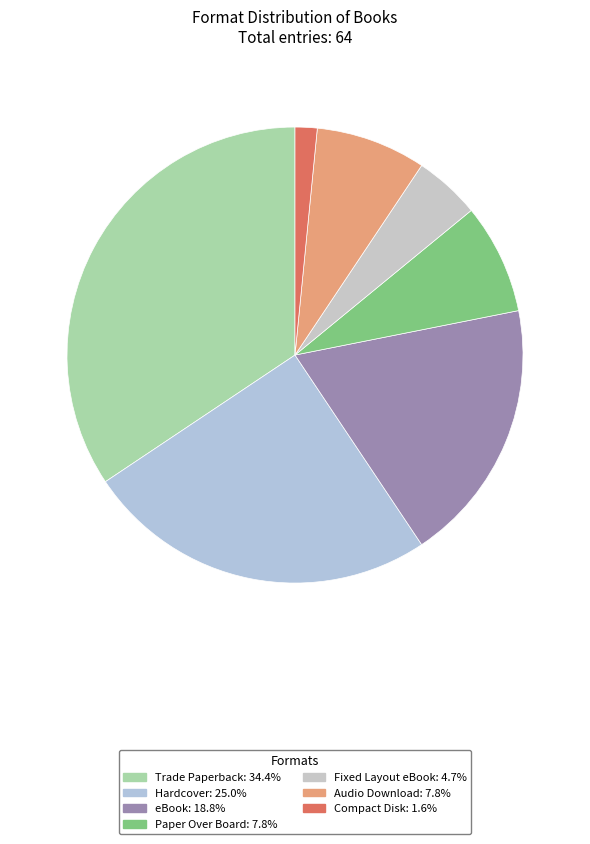

Is there any slice that represents more than half of the pie?

No